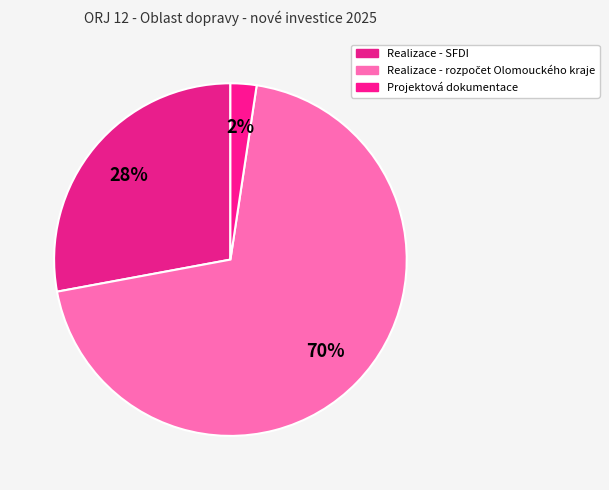

Is there any slice that represents more than half of the pie?

Yes